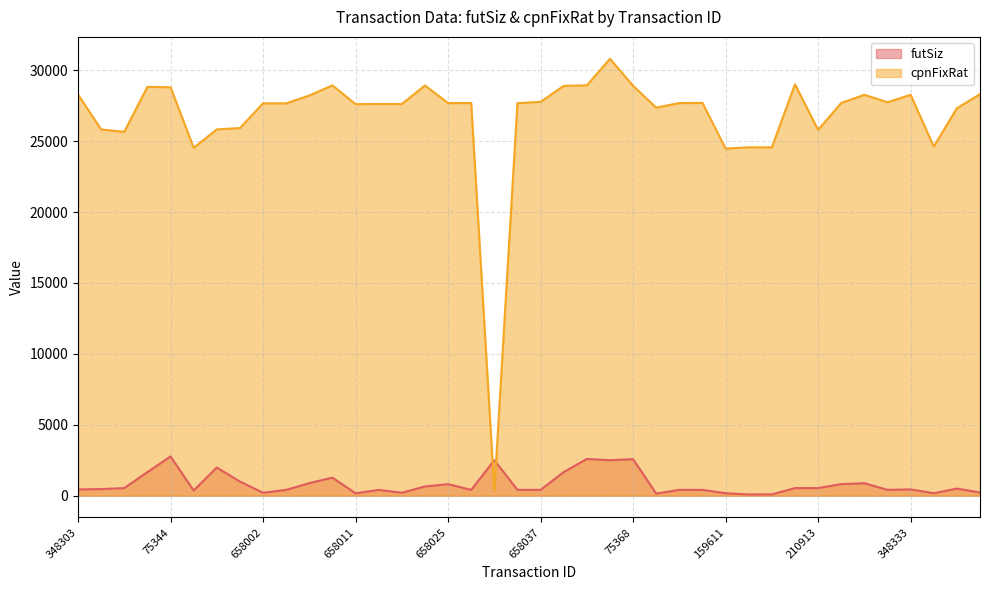

Does the chart display data point markers on the line(s)?

No